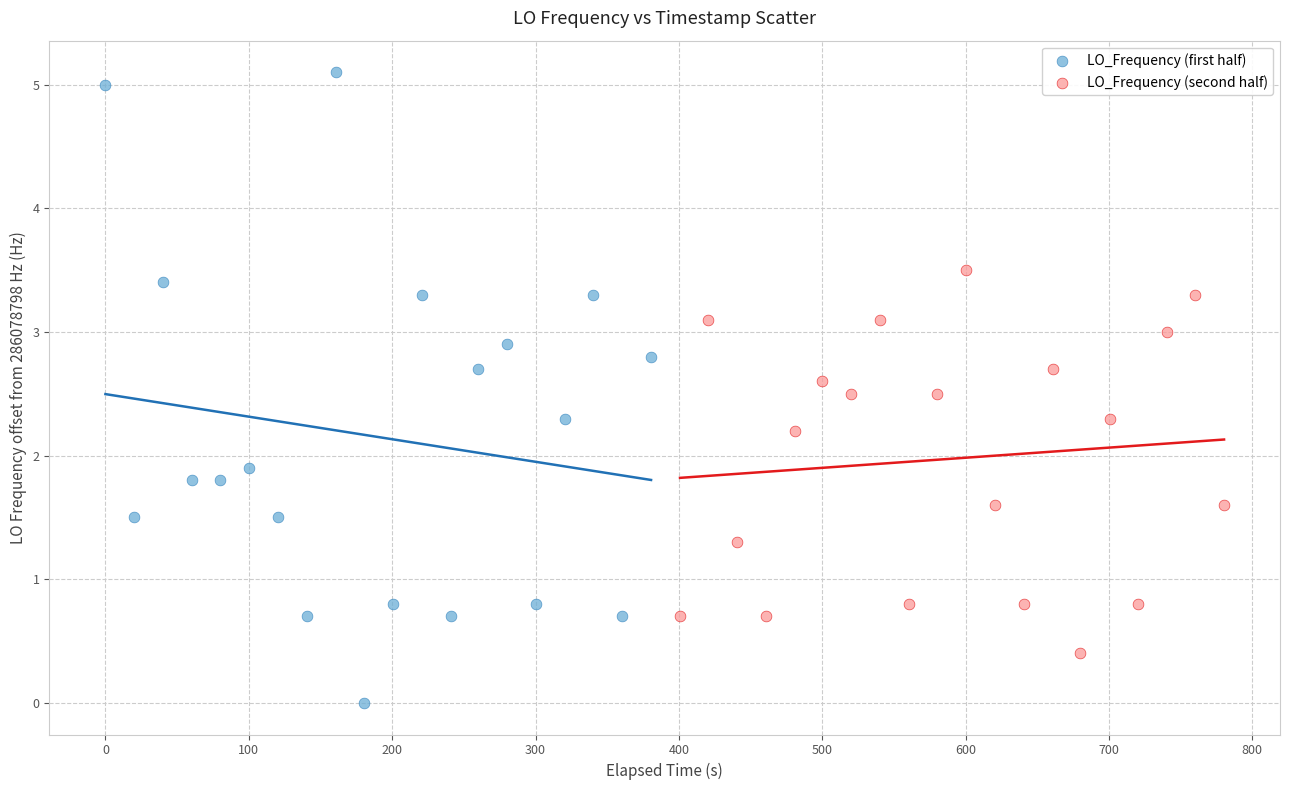

Which series has the widest spread of Y values?

LO_Frequency (first half)